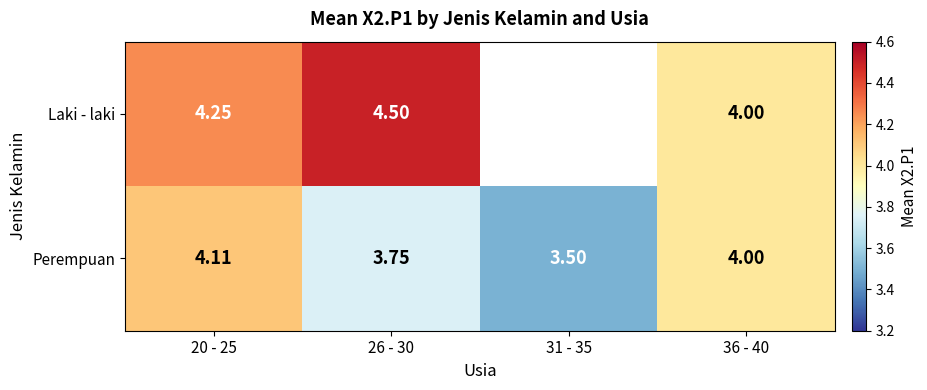

What is the highest value of the Perempuan series?

4.1